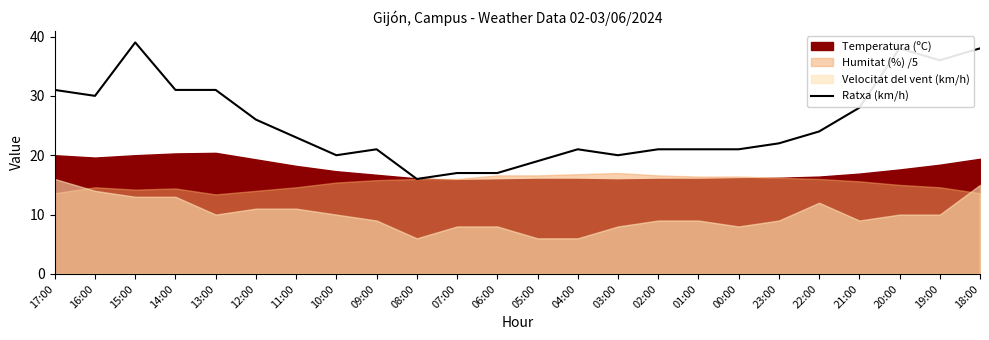

True or false: the data shows 45 at 12:00.

False